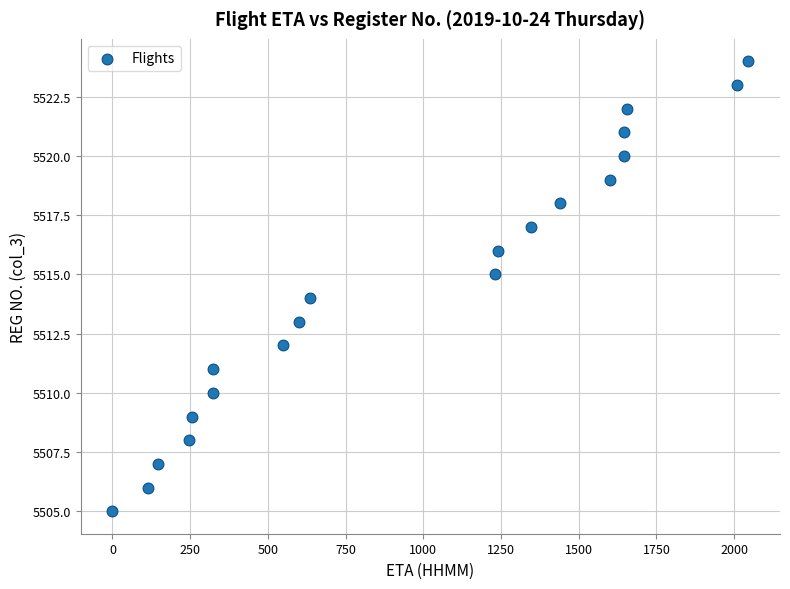

What is the range of Y values (max minus min)?

19